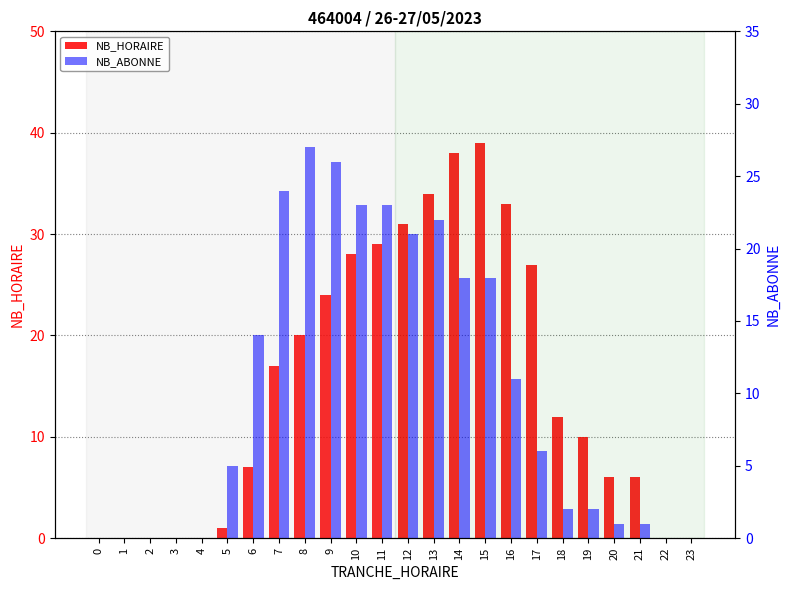

Where is NB_HORAIRE nearest to the value 19?

8